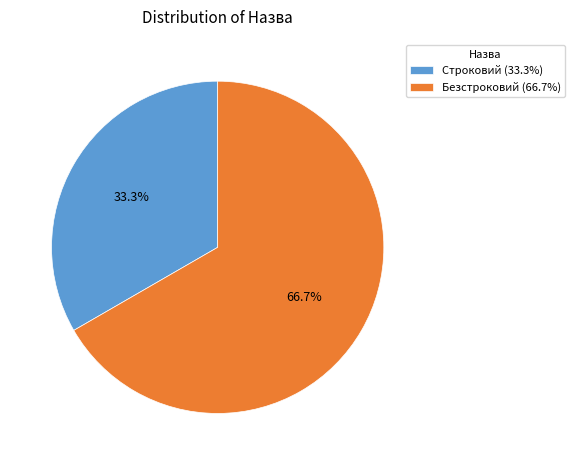

What is the total percentage of Строковий and Безстроковий?

100.0%